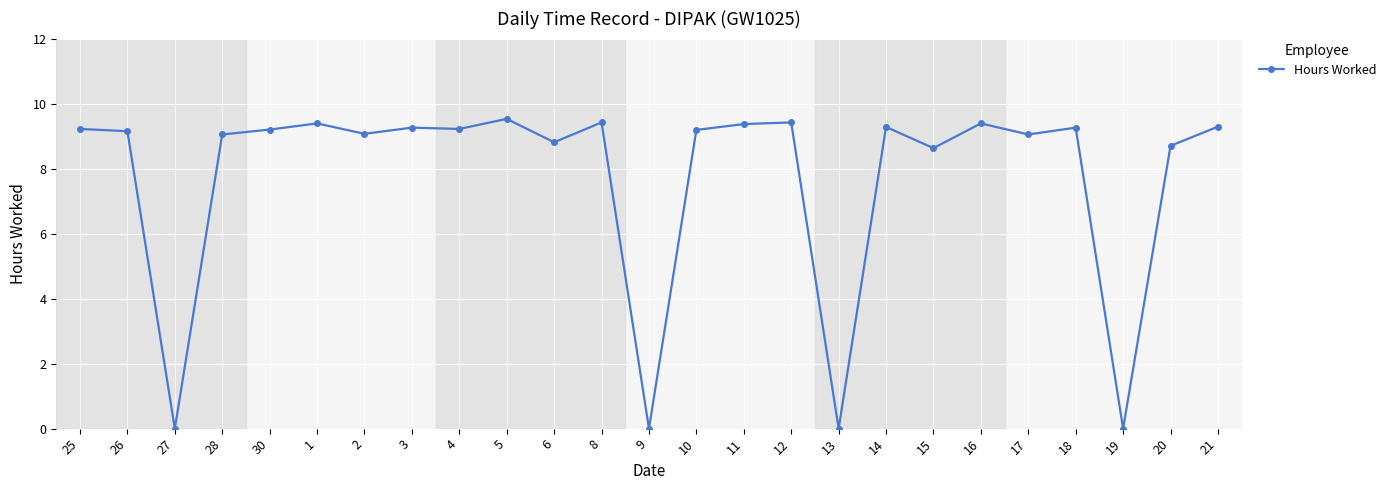

What is the difference between the values at 6 and 30?

0.4